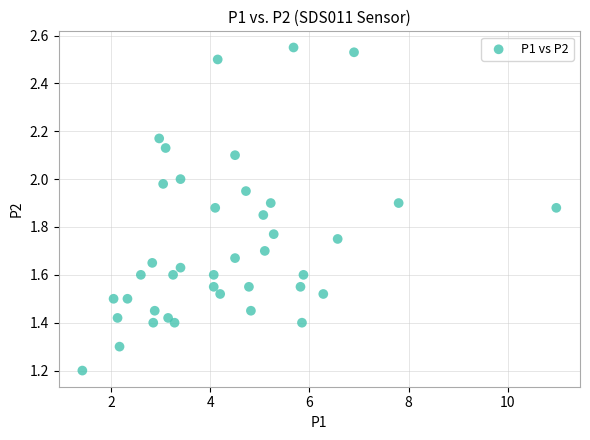

What Y value in the scatter plot is closest to 1?

1.2